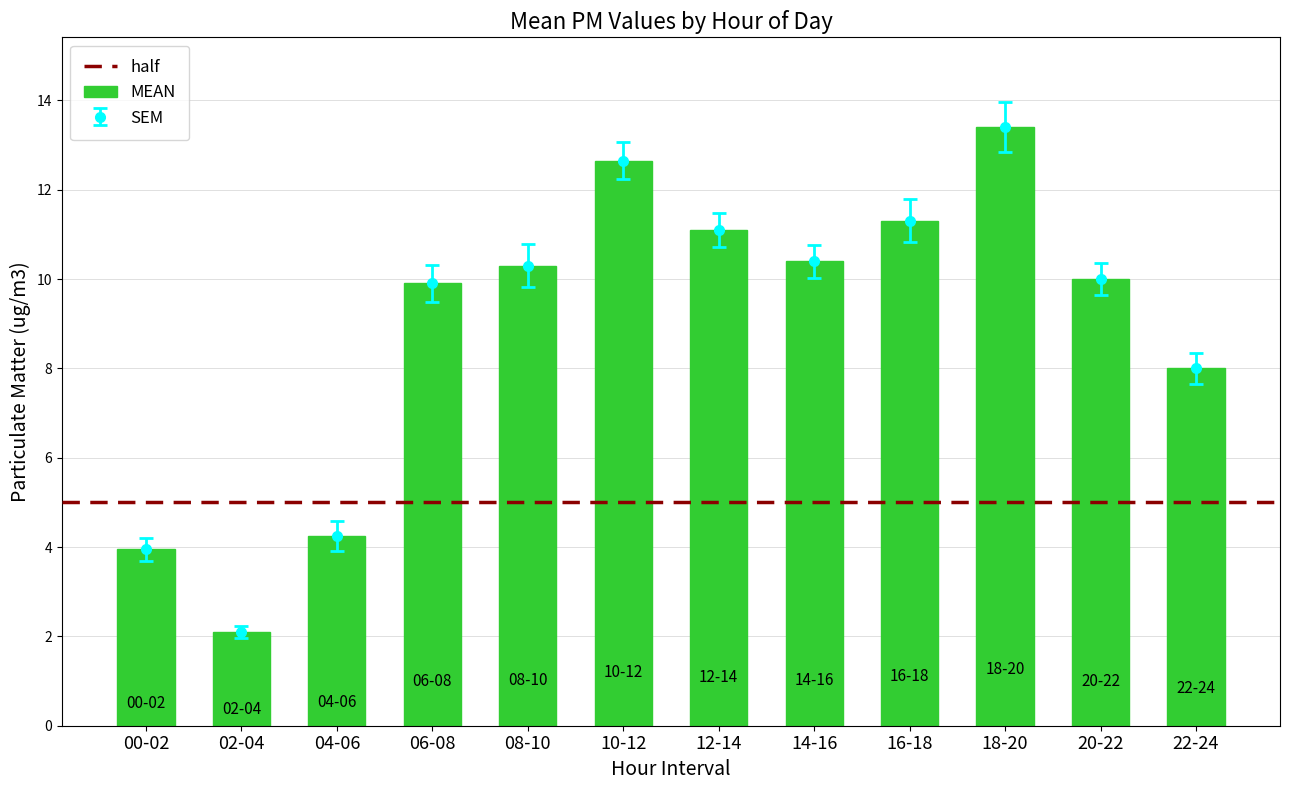

What is the label of the 5th bar from the right?

14-16